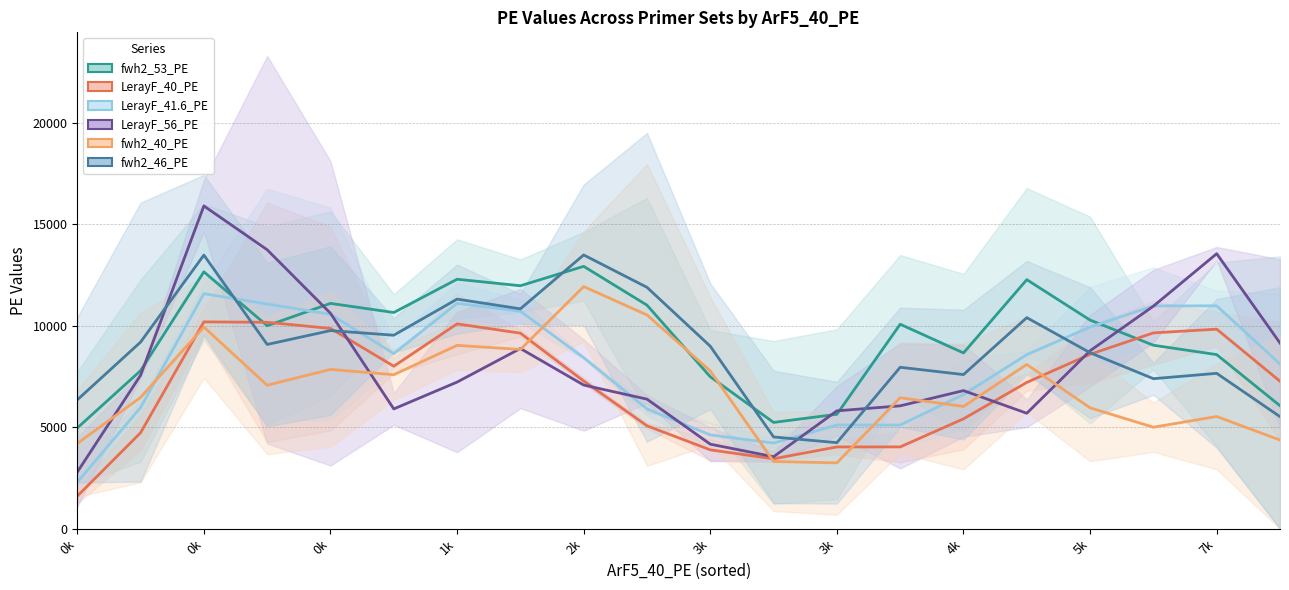

How many times do fwh2_40_PE and LerayF_40_PE cross each other?

5